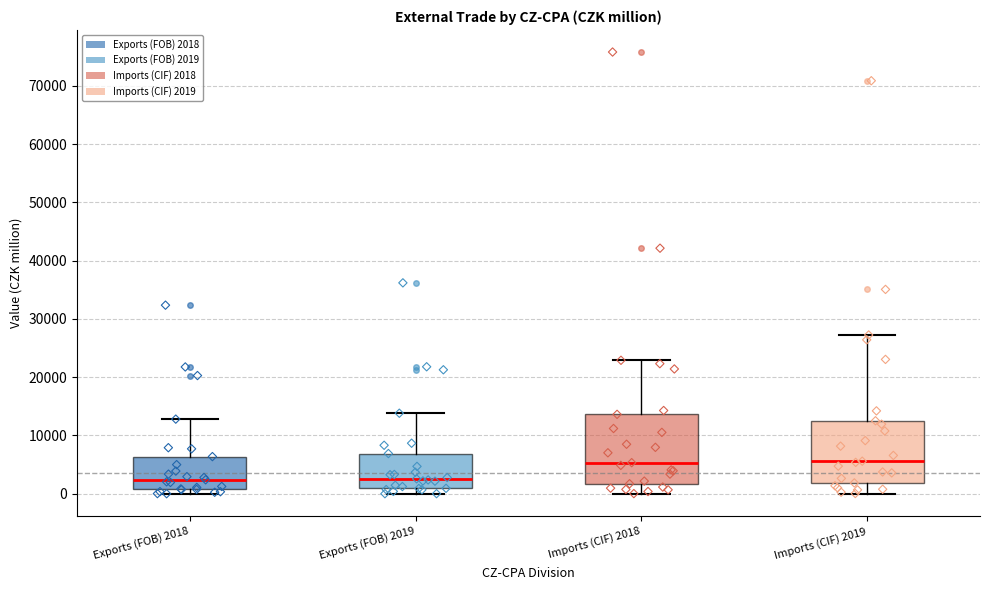

Where does the median line of the box for Imports (CIF) 2019 sit on the y-axis? The values are not printed on the chart, so give them approximately, as read against the axis.

6000